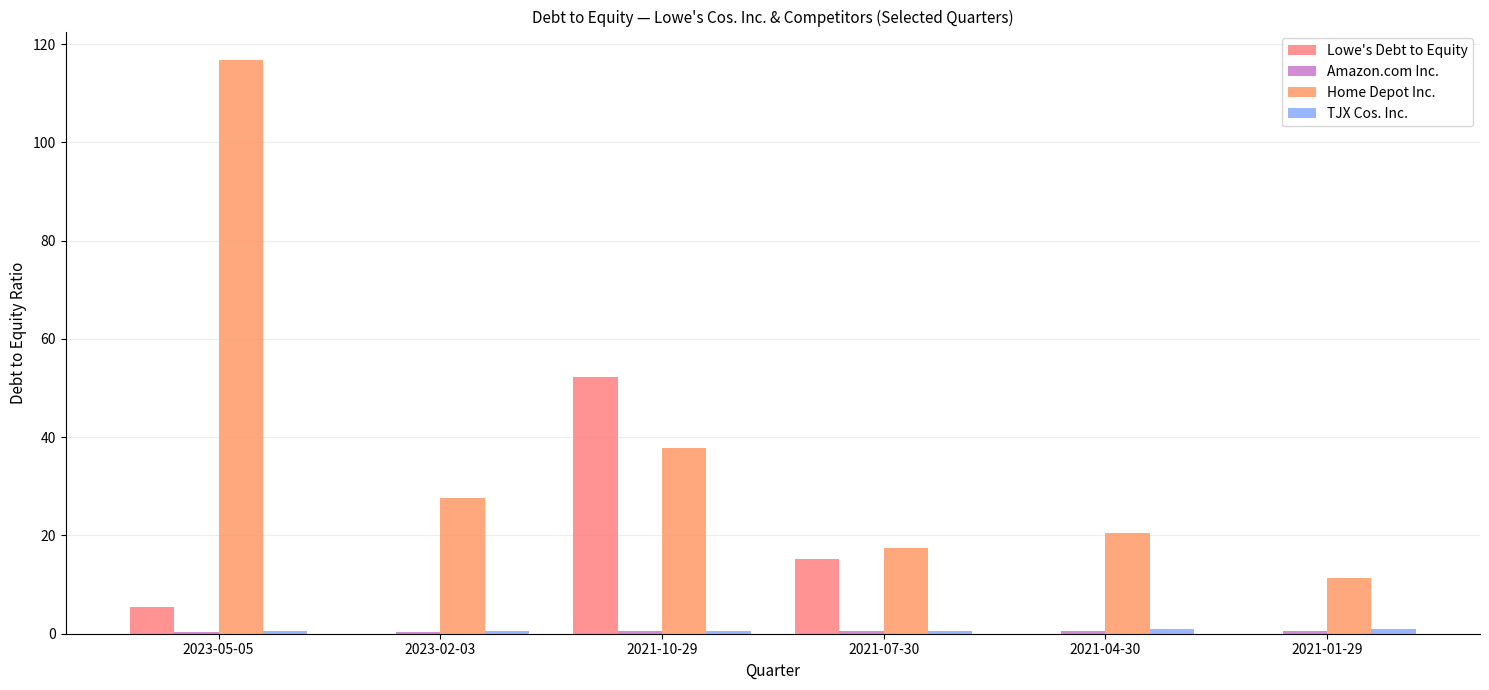

Does the chart contain stacked bars?

No